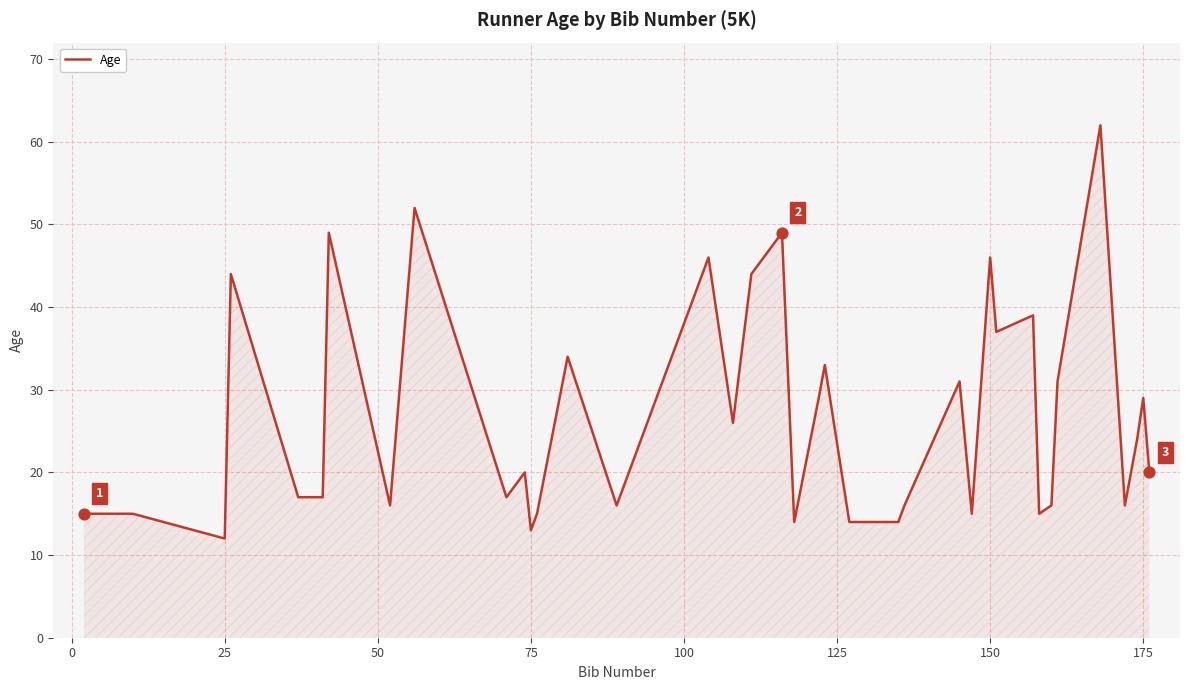

What is the greatest value displayed?

62